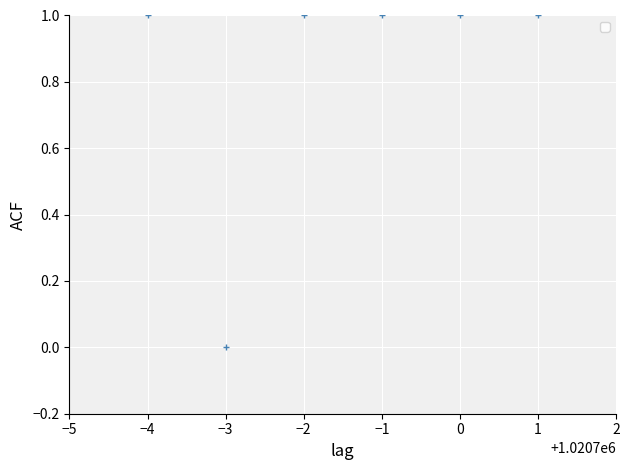

Approximately how many times larger is the value at −1 compared to −4?

1.0